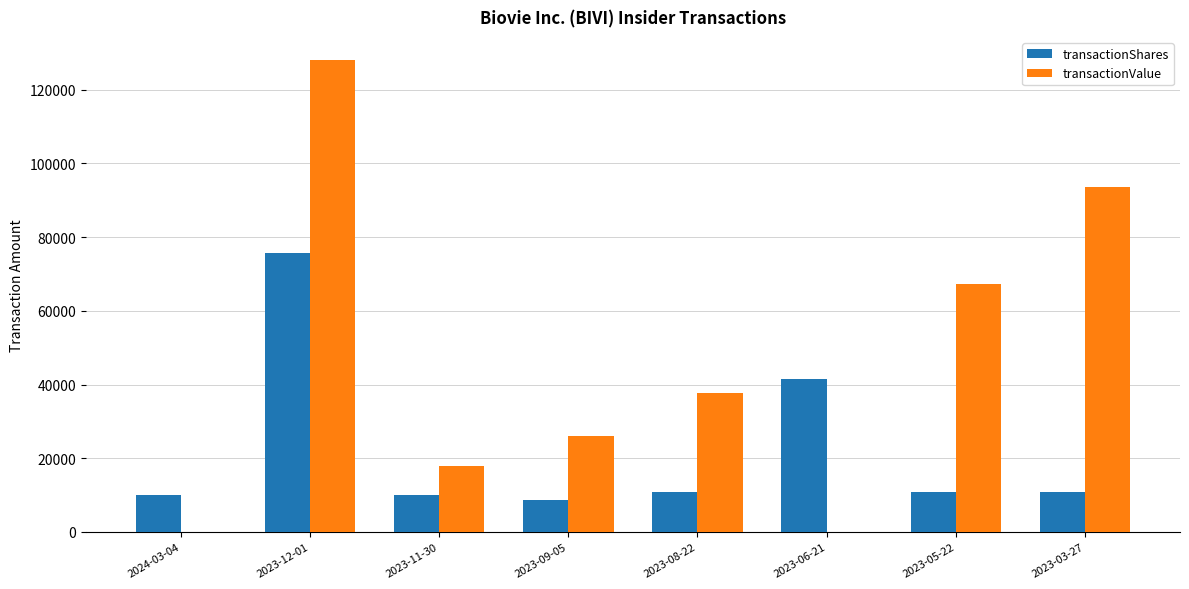

What is the approximate value of transactionShares at 2023-06-21, to the nearest 10?

41510